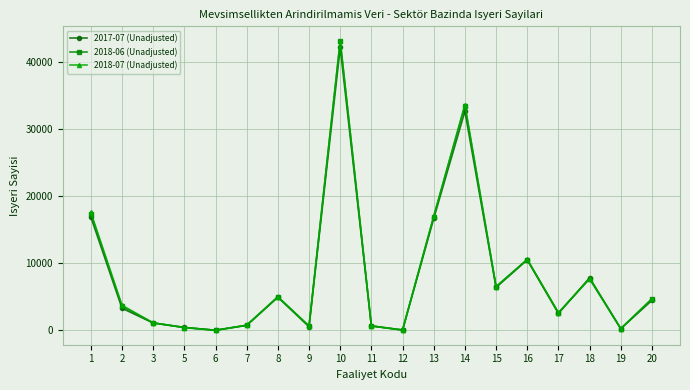

Read the 2018-06 (Unadjusted) value at 14.

33466